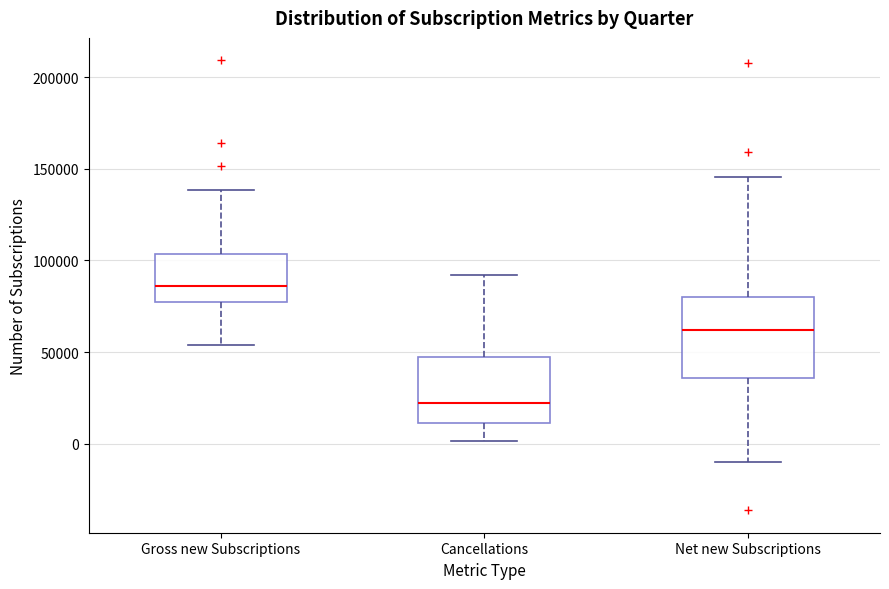

Which box's median line is the highest?

Gross new Subscriptions